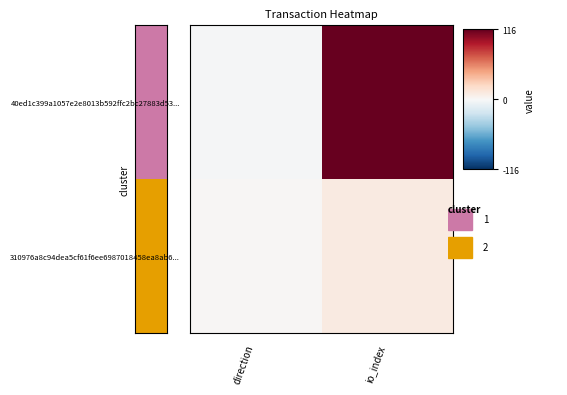

Rank the series by their maximum value, from lowest to highest.

310976a8c94dea5cf61f6ee6987018458ea8ab6..., 40ed1c399a1057e2e8013b592ffc2bc27883d53...